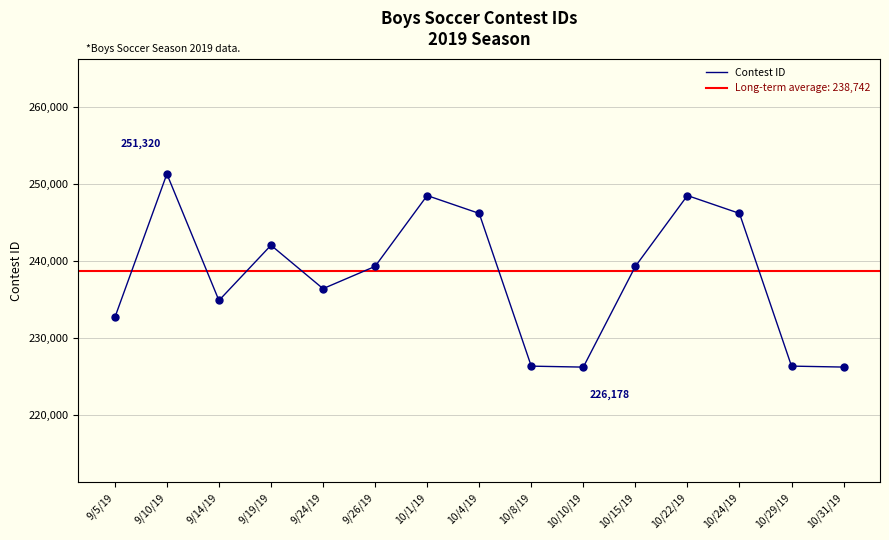

Between 10/10/19 and 10/29/19, which is larger?

10/29/19